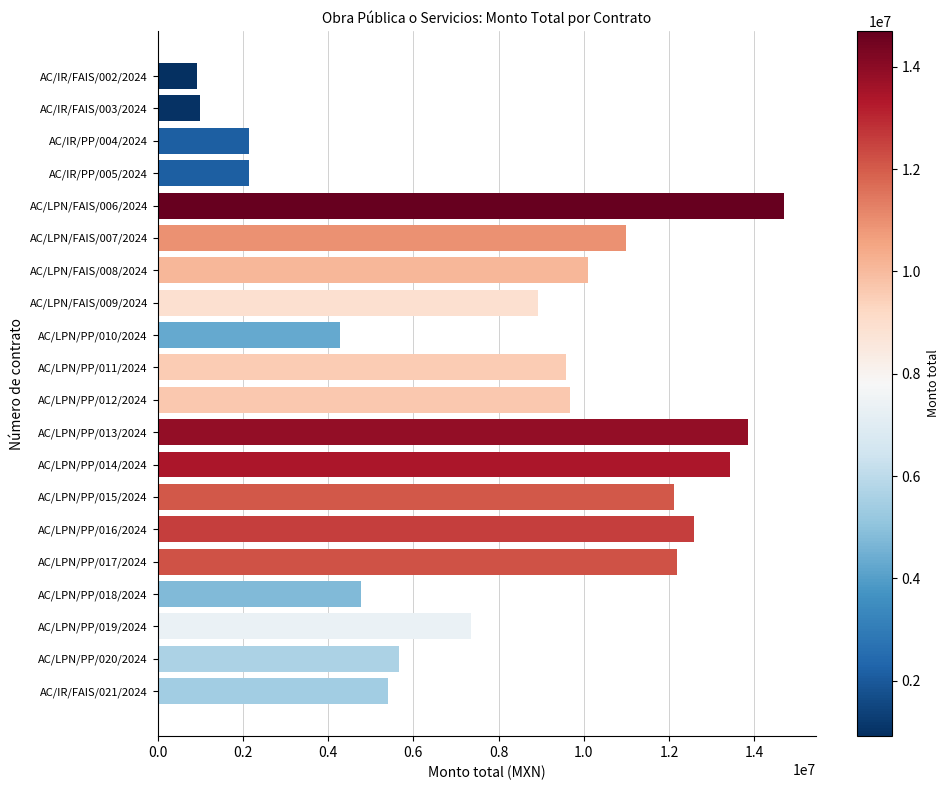

The value at AC/LPN/PP/013/2024 is 13847148.2. True or false?

True